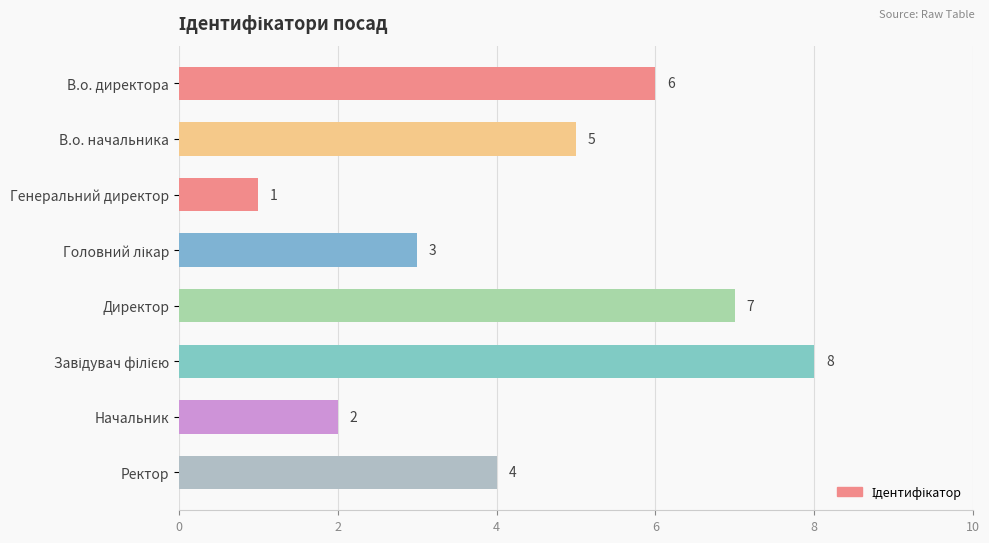

The value at В.о. директора is 1. True or false?

False